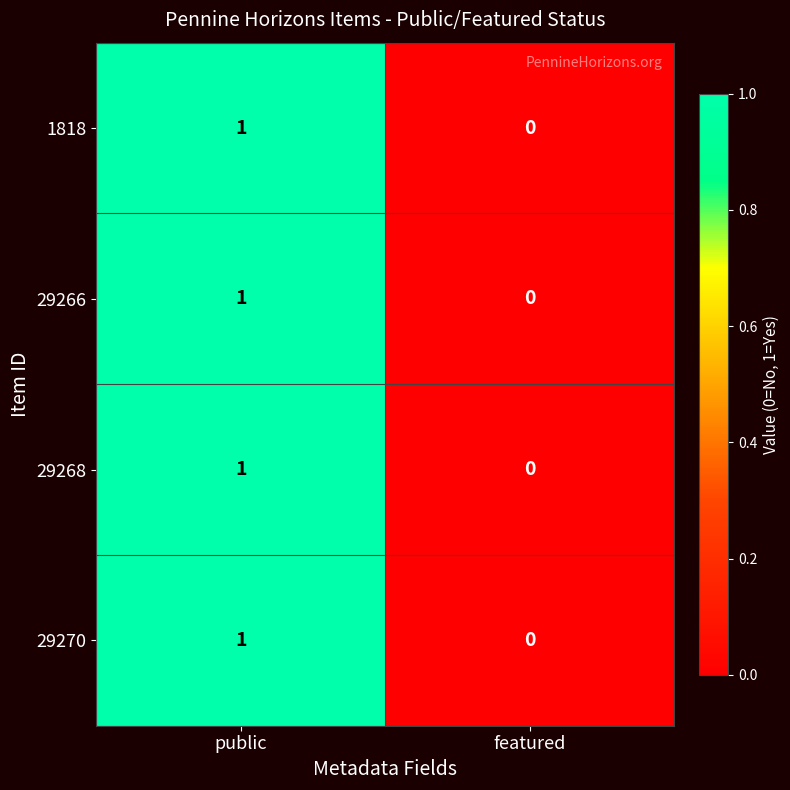

The 1818 series shows 0 at featured. True or false?

True